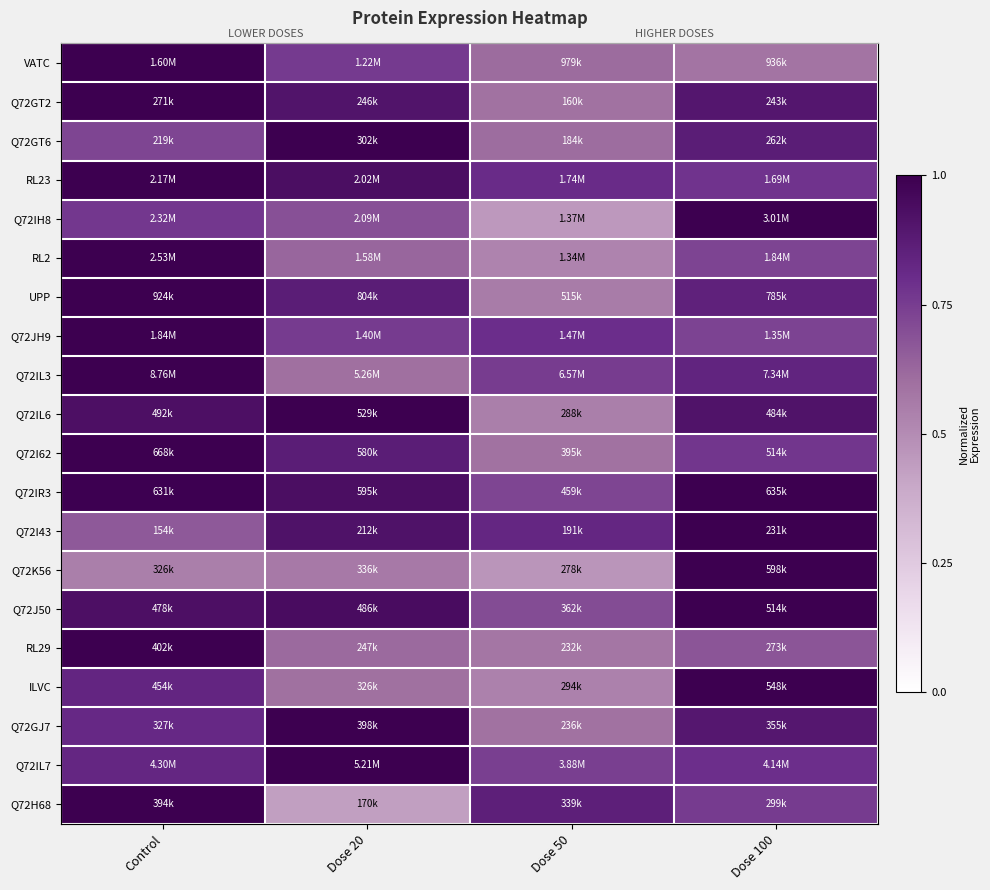

What is the average value of the Q72IL3 series?

0.8